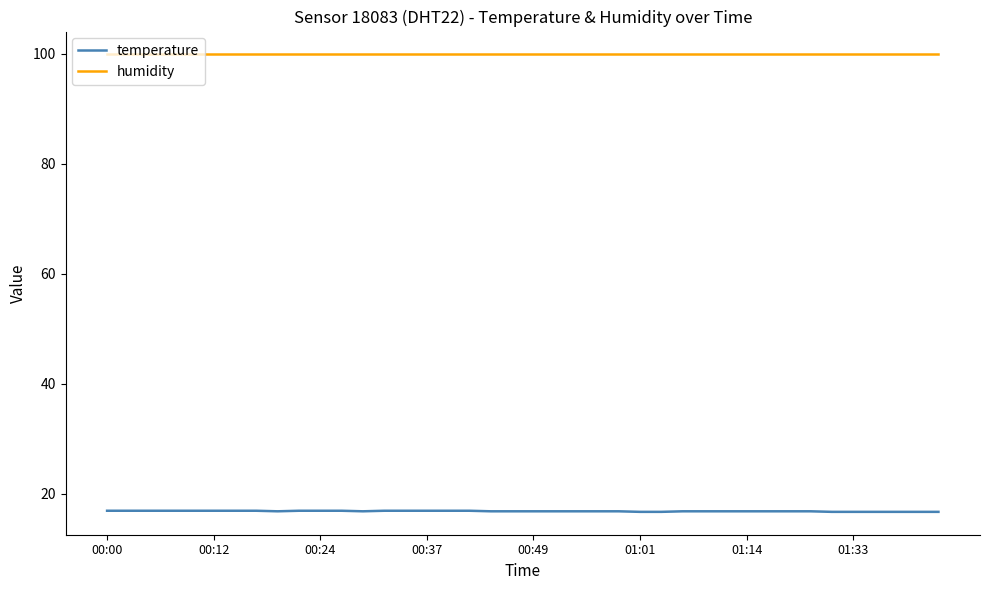

What is the minimum value for temperature?

16.7